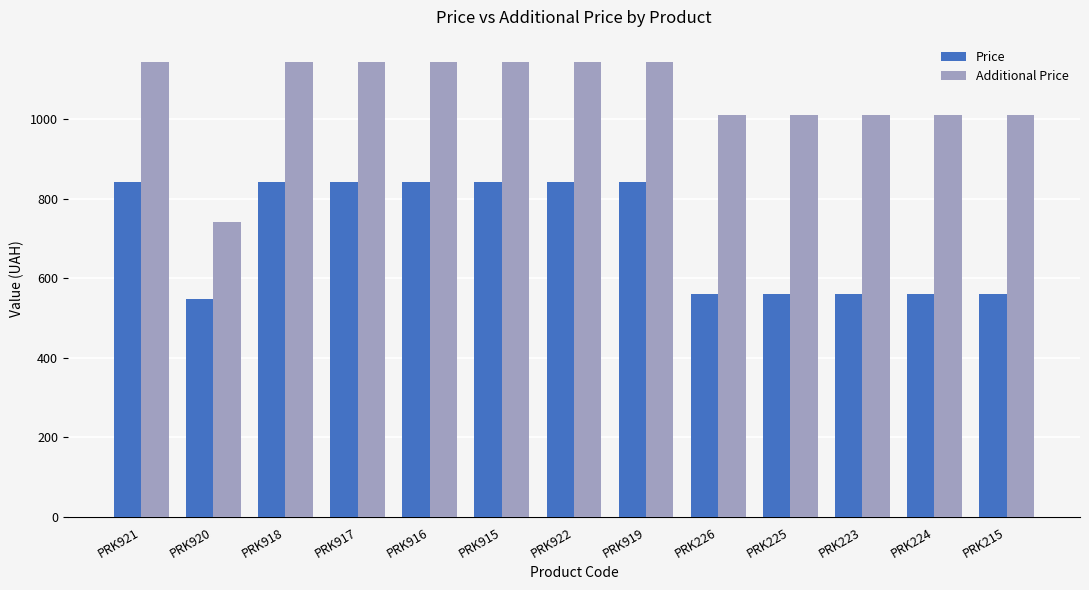

How many values in the Additional Price series are below 1142?

6